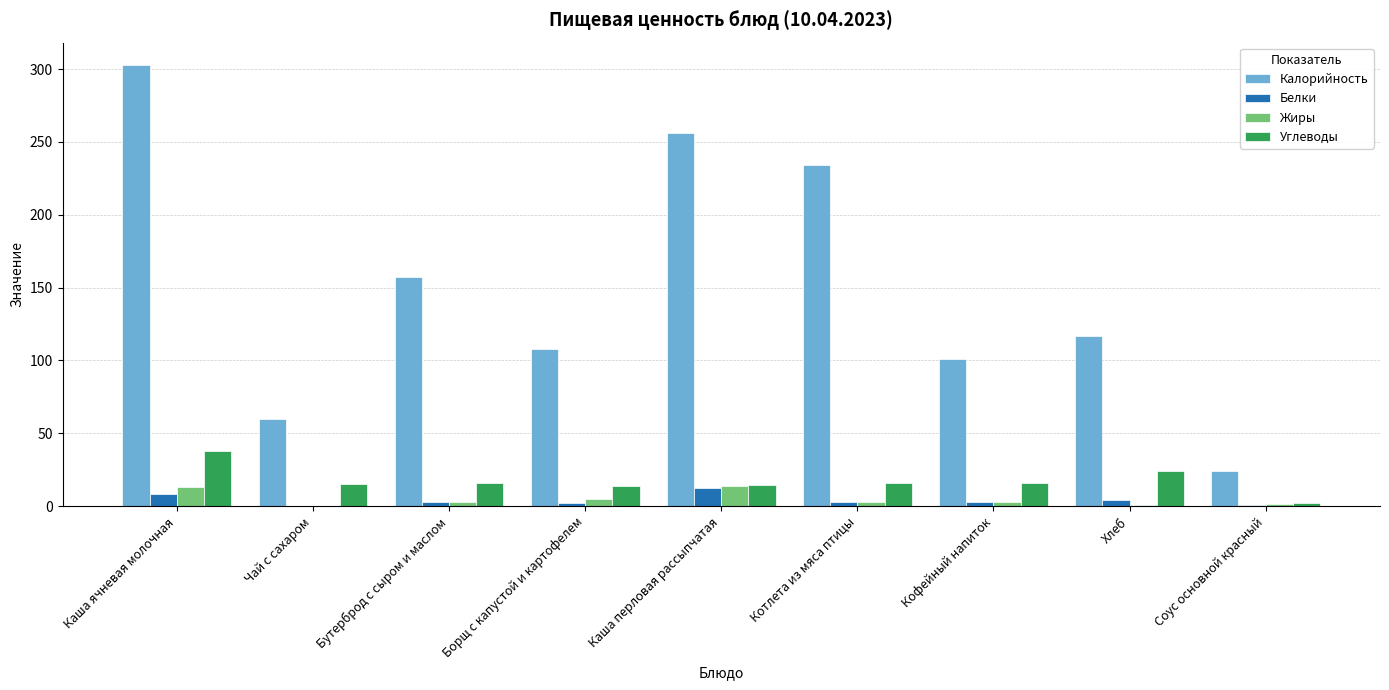

True or false: Калорийность has a value of 157.0 at Бутерброд с сыром и маслом.

True